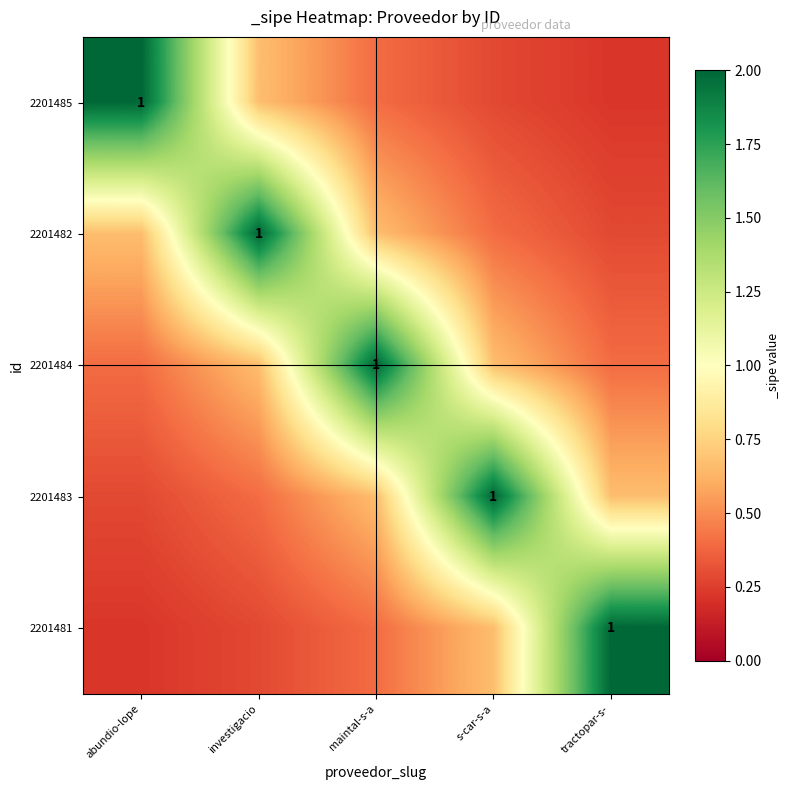

Where is 2201481 nearest to the value 1?

s-car-s-a